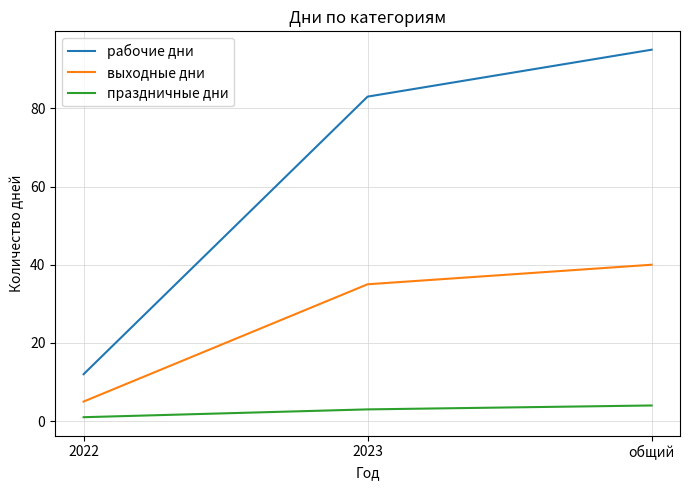

What position from the right is 2022?

3